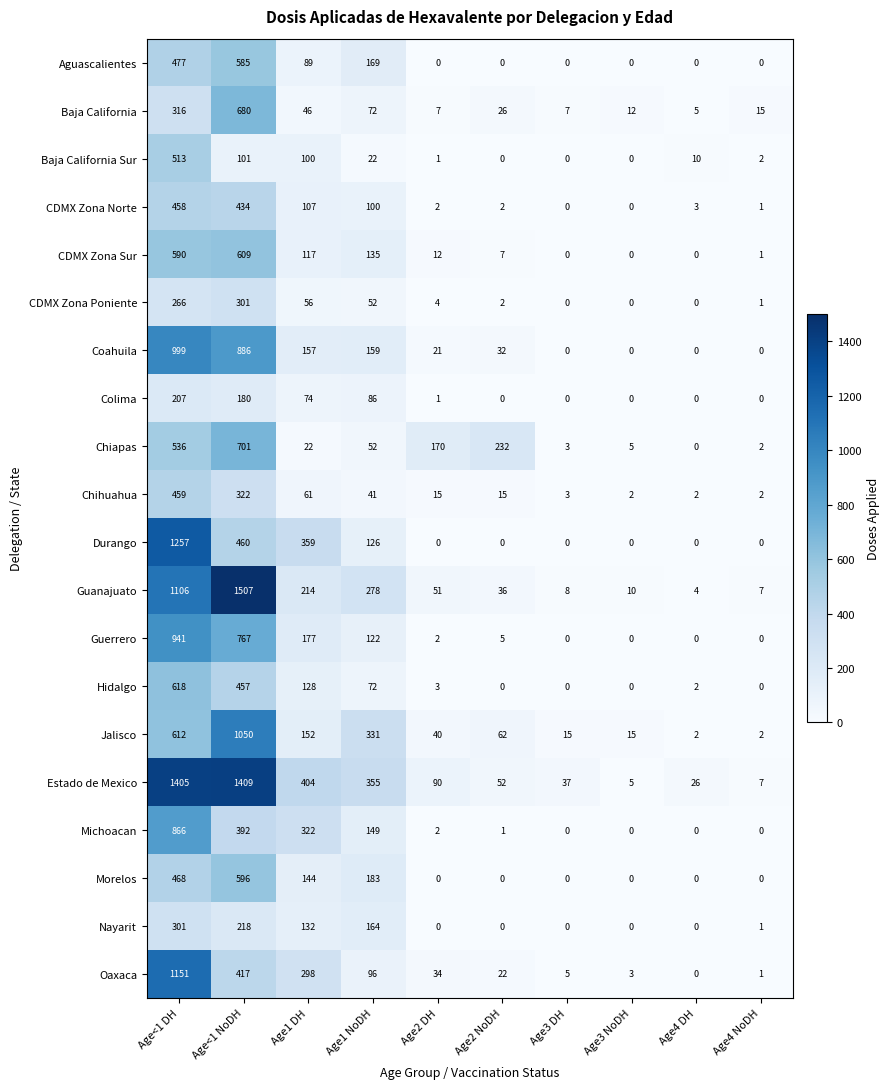

What is the greatest value displayed?

1507